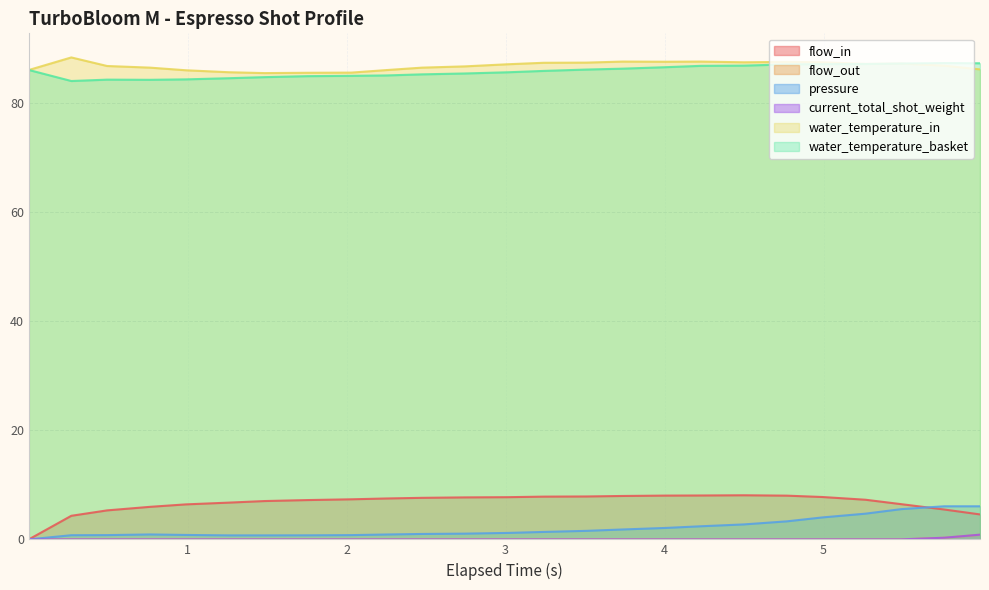

Which series has the largest range (max minus min)?

flow_in